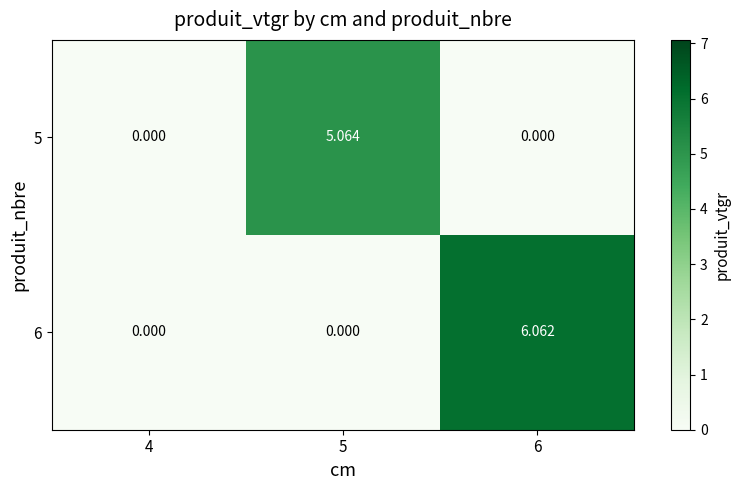

Between 4 and 6, which series saw the biggest shift?

6